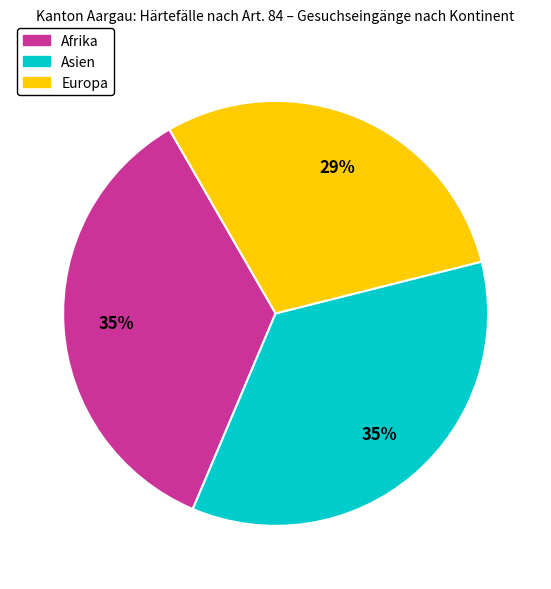

What is the ratio of the value at Asien to the value at Europa?

1.2